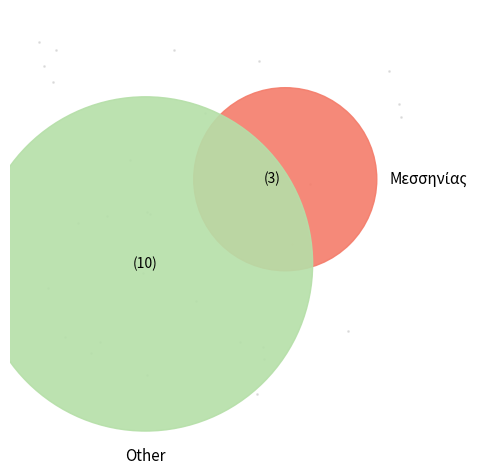

The Αχαϊας slice represents 37% of the pie. True or false?

False